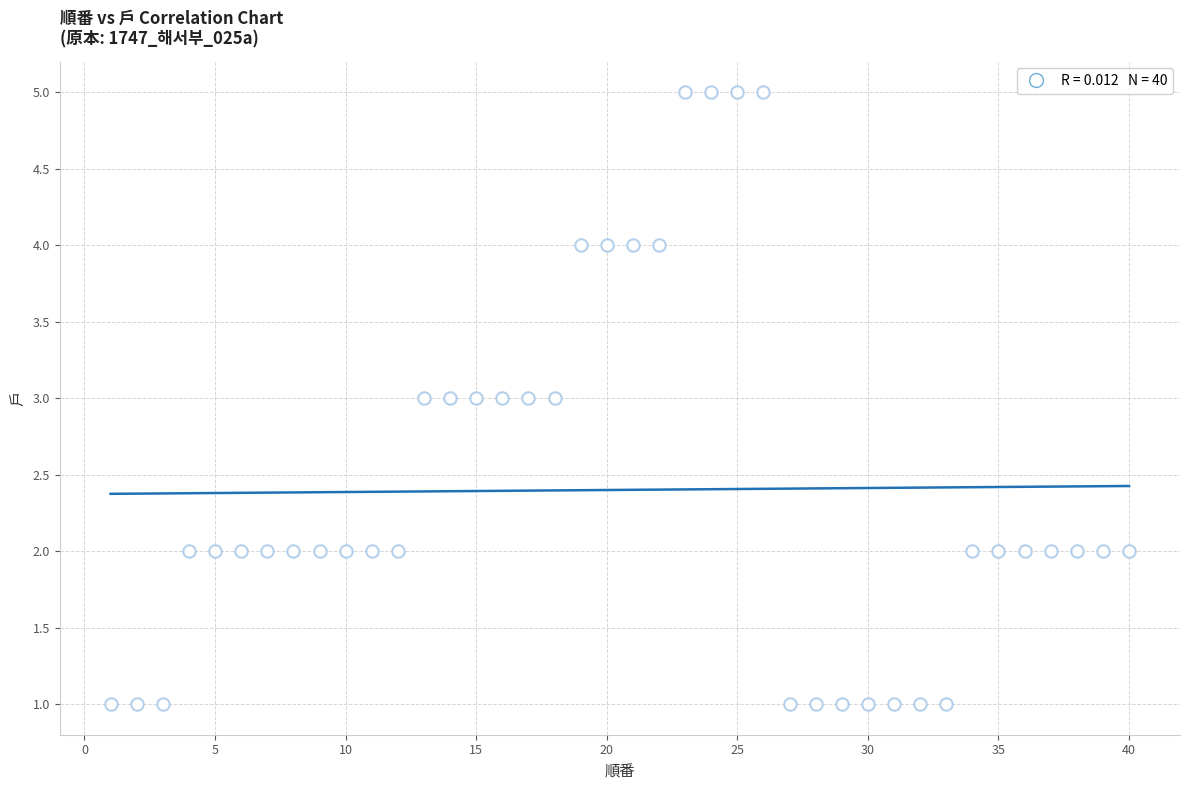

What is the range of Y values (max minus min)?

4